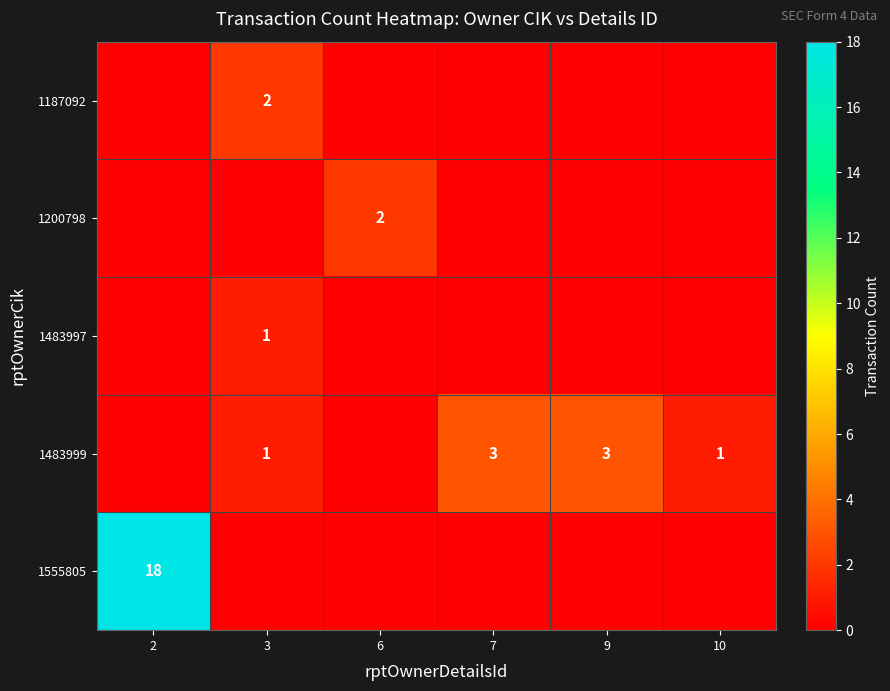

Count the number of categories in the chart.

6